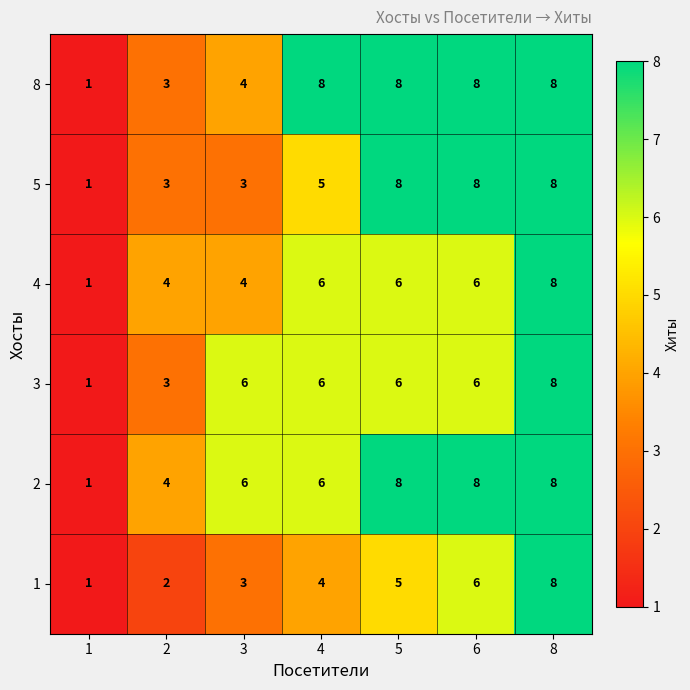

Count the 5 values in the range 3 to 8.

6